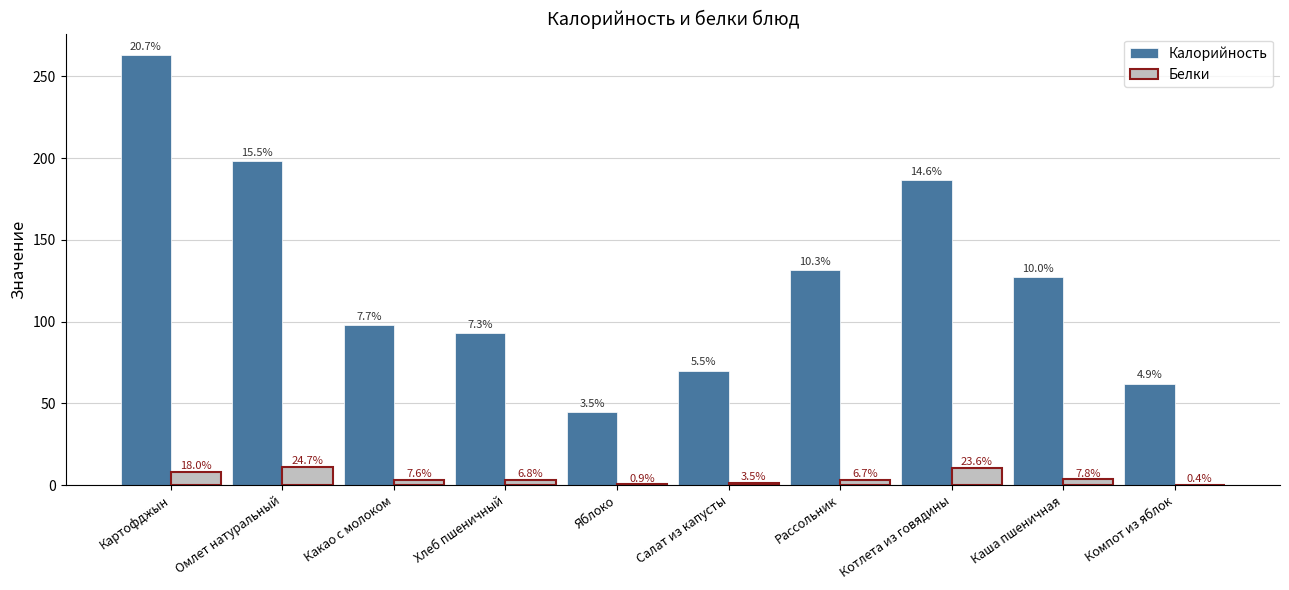

Does the chart contain stacked bars?

No